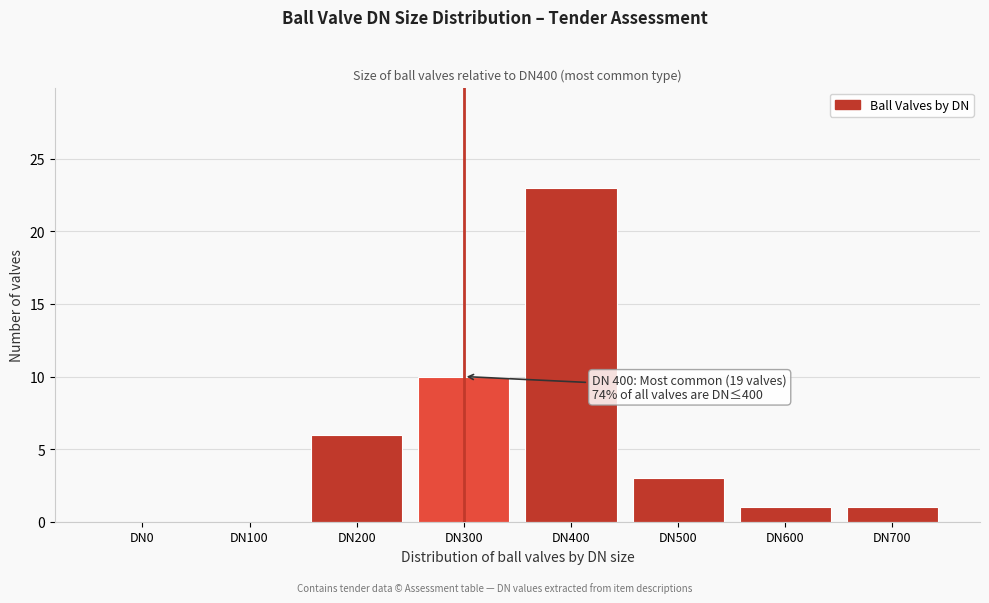

Reading left to right, transcribe all the data shown in this chart.

DN0=0	DN100=0	DN200=6	DN300=10	DN400=23	DN500=3	DN600=1	DN700=1